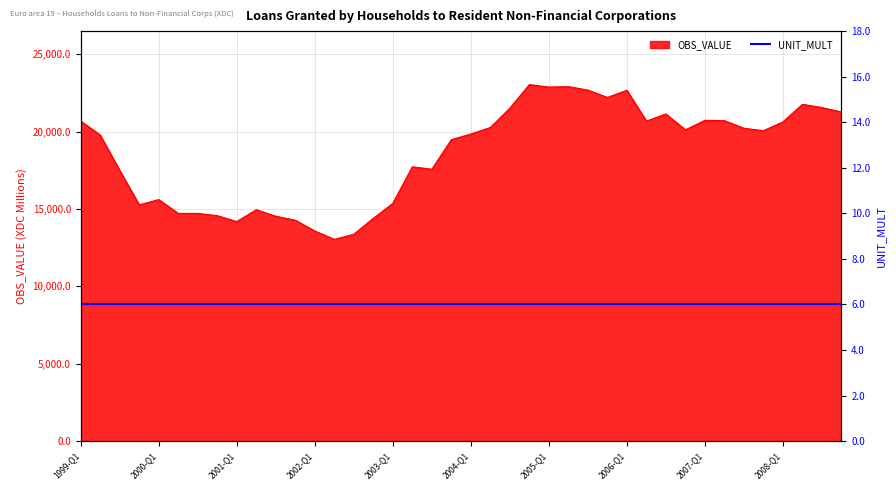

Which category has the lowest value across all series?

2002-Q2